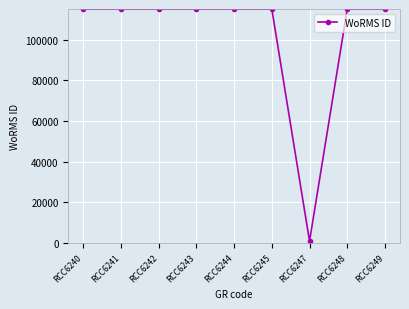

What is the average value?

102404